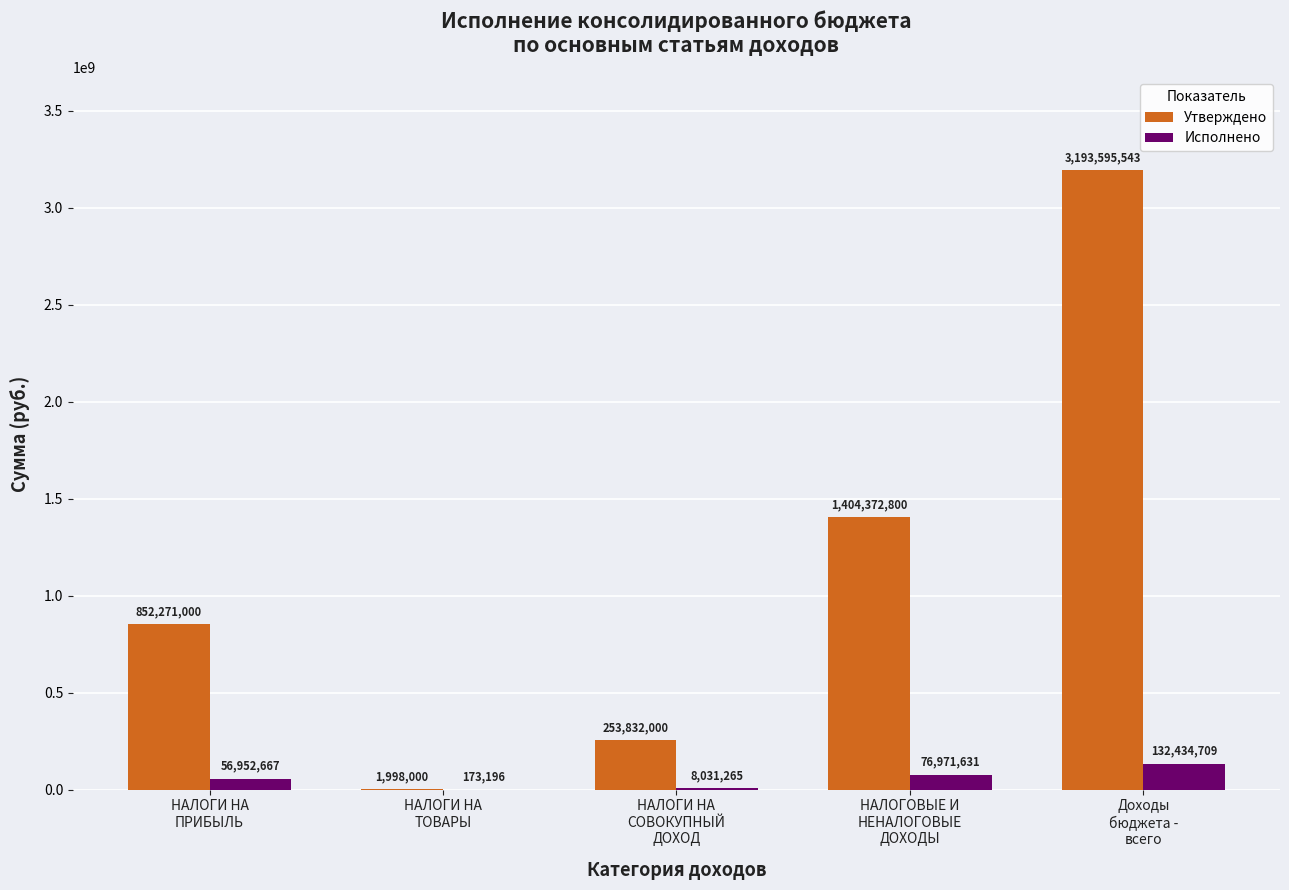

What is the maximum value for Исполнено?

132434709.3